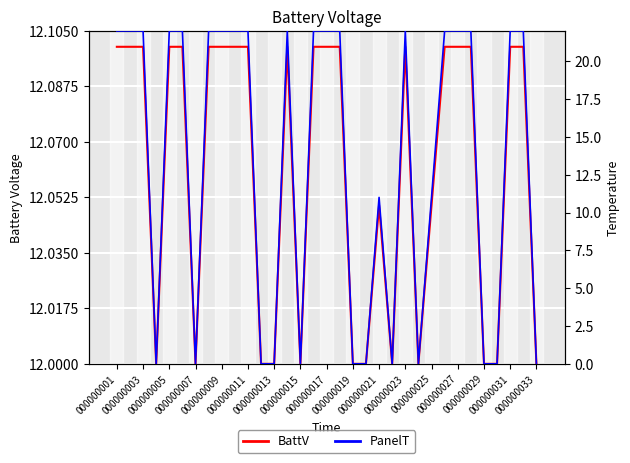

At which label does PanelT first exceed 21?

000000001